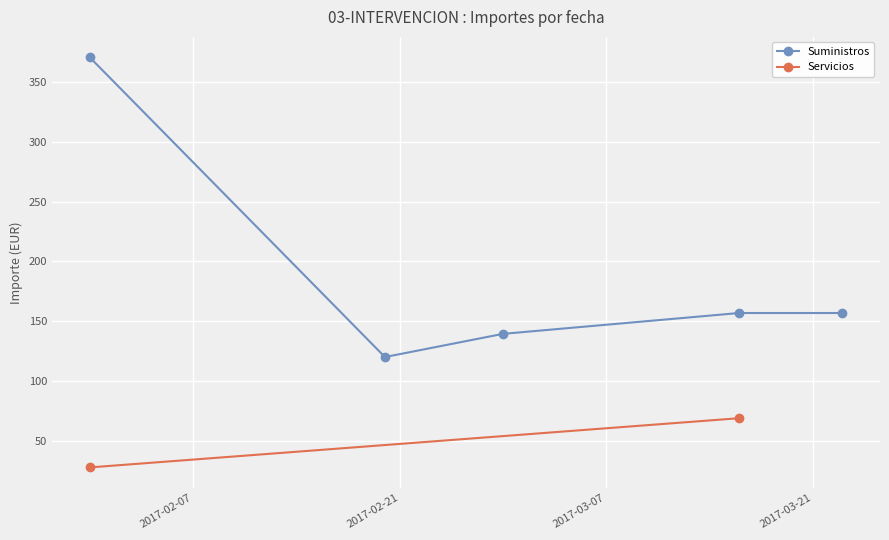

At which category does the data reach its first local peak?

2017-01-31